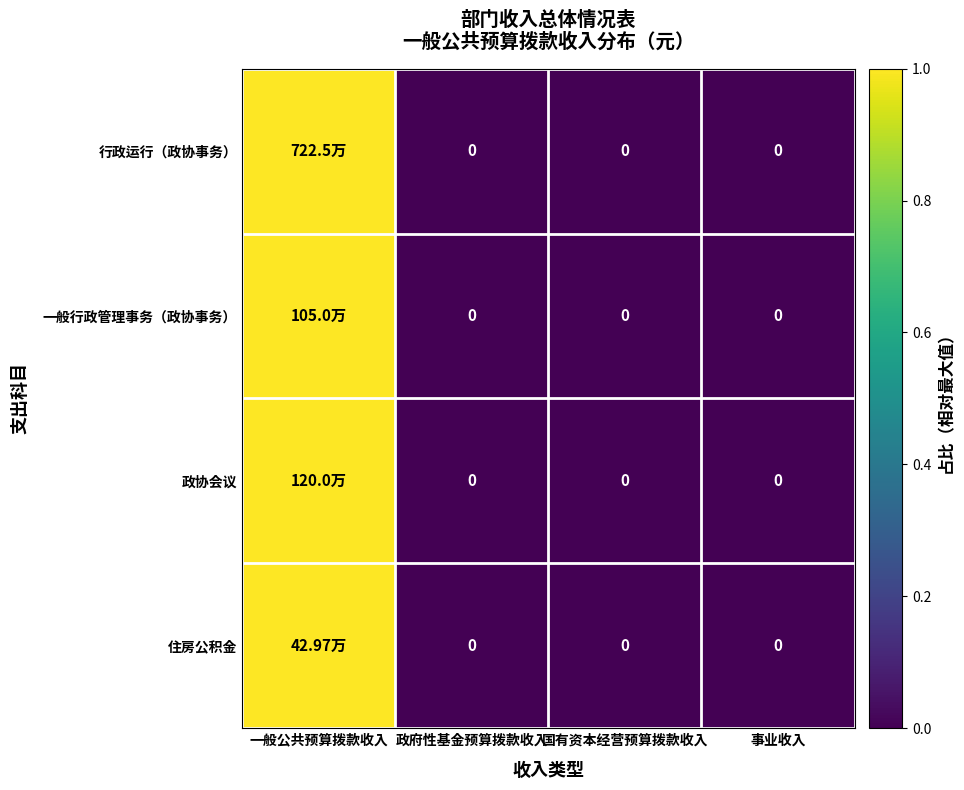

Rank the series by their maximum value, from highest to lowest.

行政运行（政协事务）, 一般行政管理事务（政协事务）, 政协会议, 住房公积金